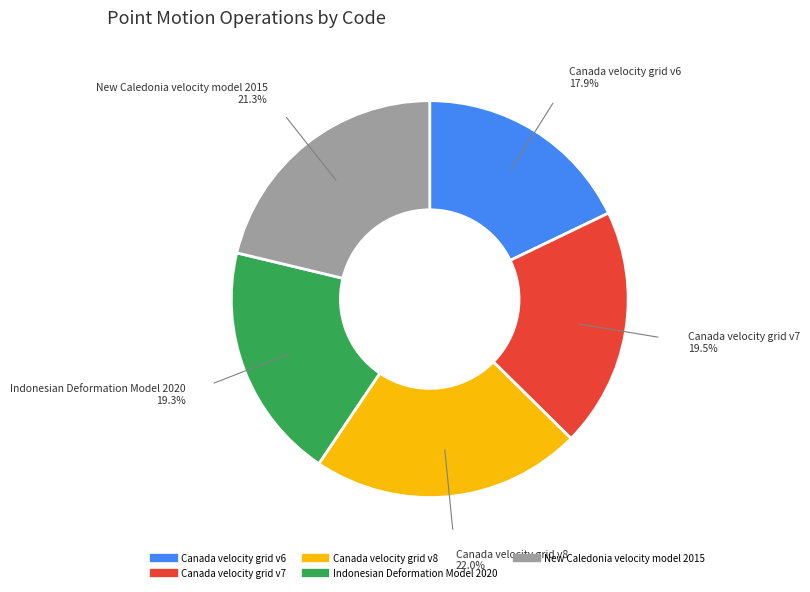

Is there any slice that represents more than half of the pie?

No